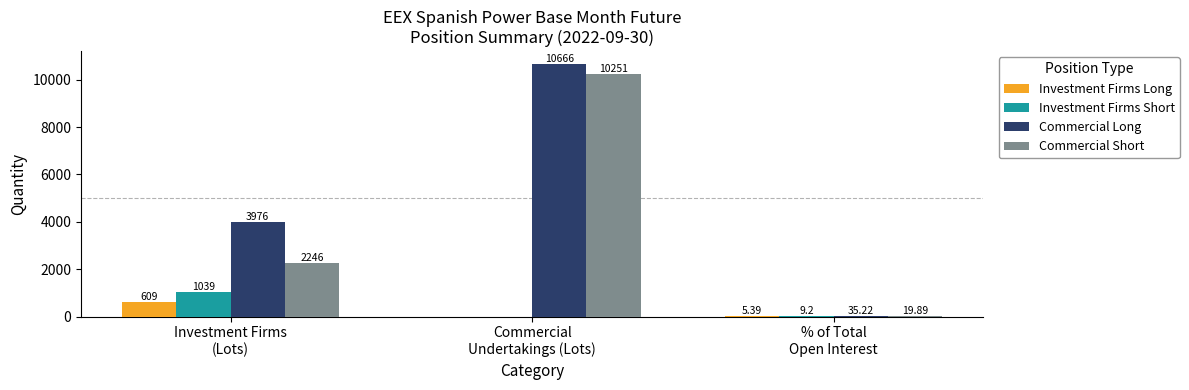

At which label is Commercial Short closest to 5135?

Investment Firms
(Lots)